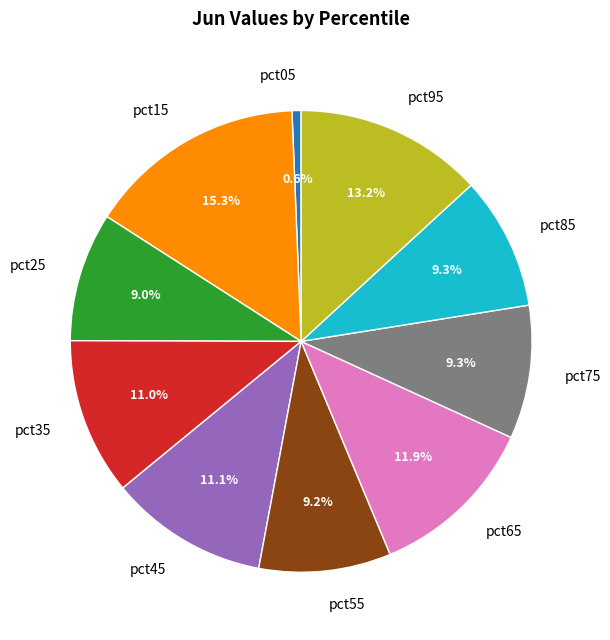

To the nearest percent, what portion does pct15 represent?

15%